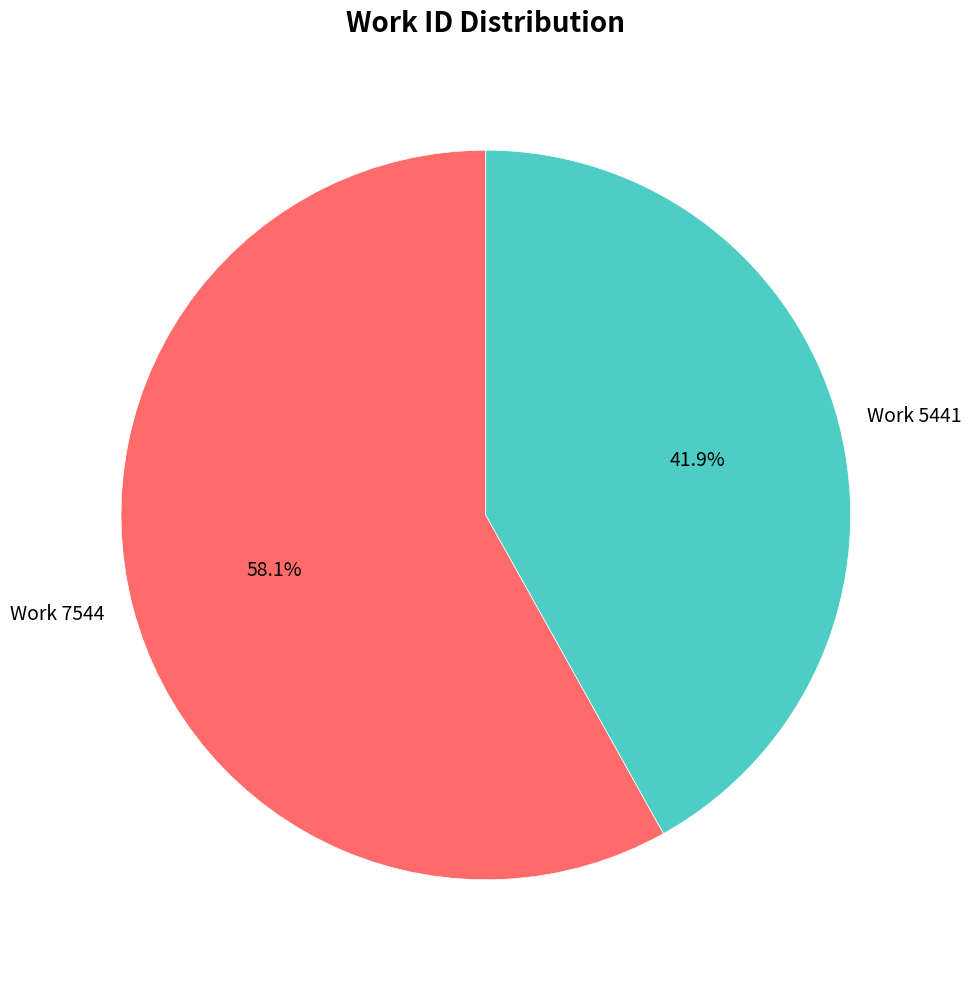

Which category has the biggest portion of the pie?

Work 7544